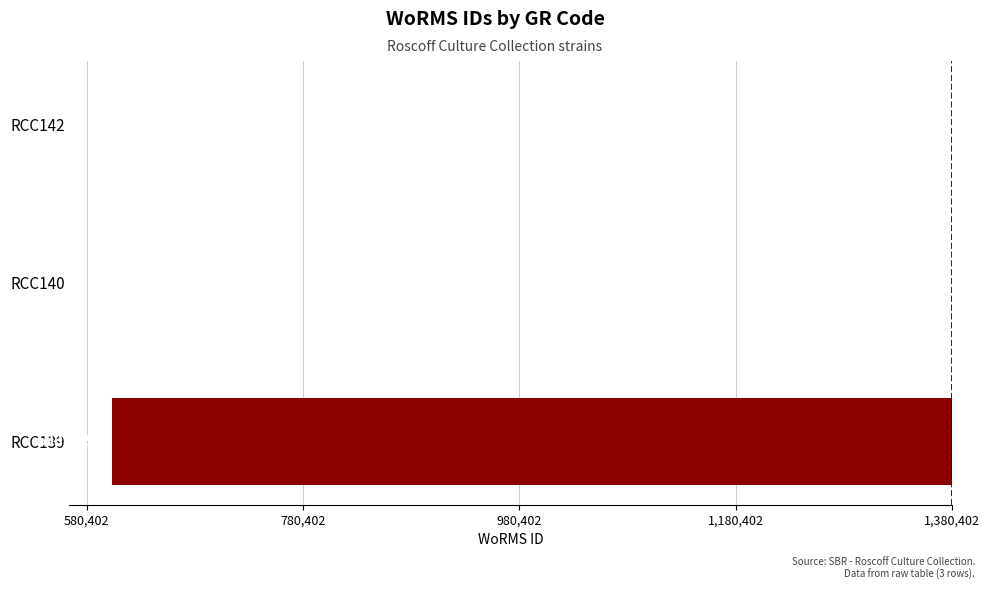

What is the smallest value displayed?

-776973